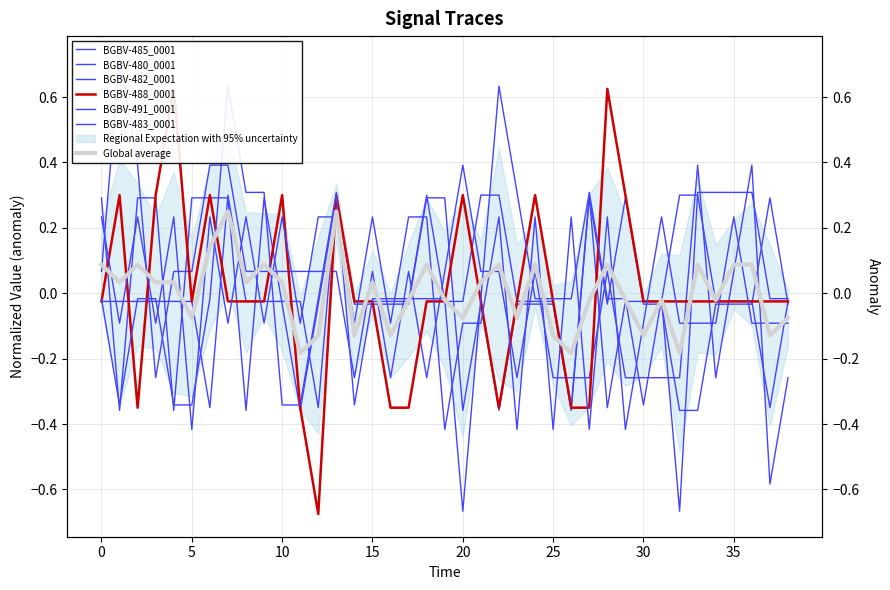

Which series ends up on top after the final intersection of BGBV-491_0001 and BGBV-480_0001?

BGBV-491_0001